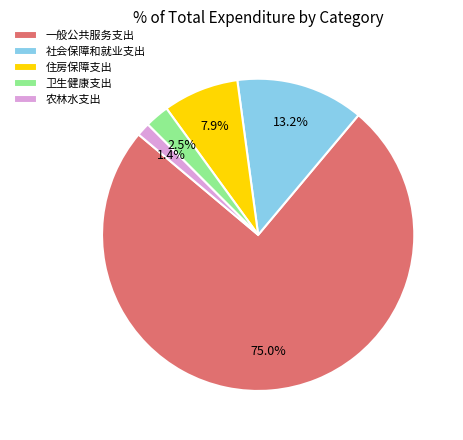

Which category has the smallest portion of the pie?

农林水支出